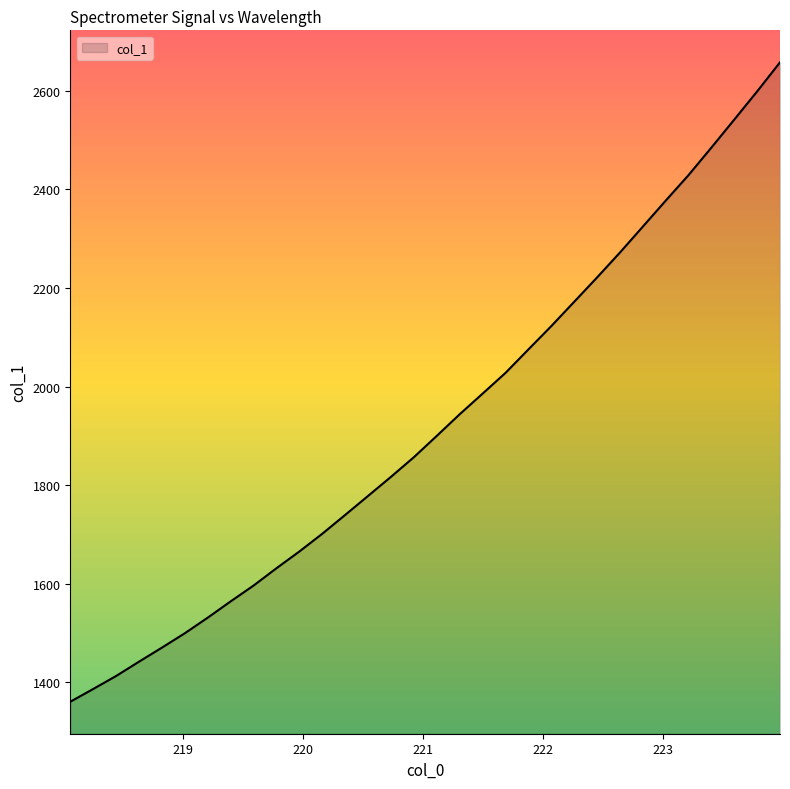

What is the smallest value displayed?

1360.4